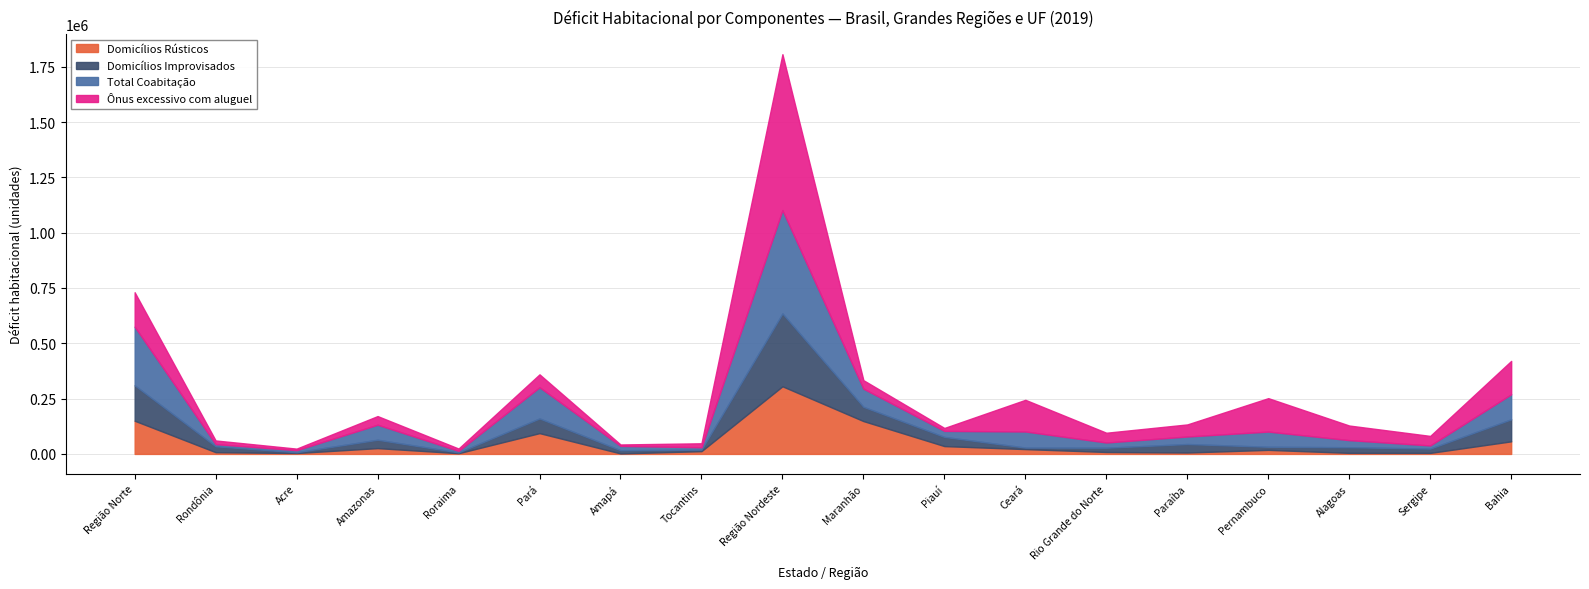

At how many categories does at least one series exceed 122093?

7